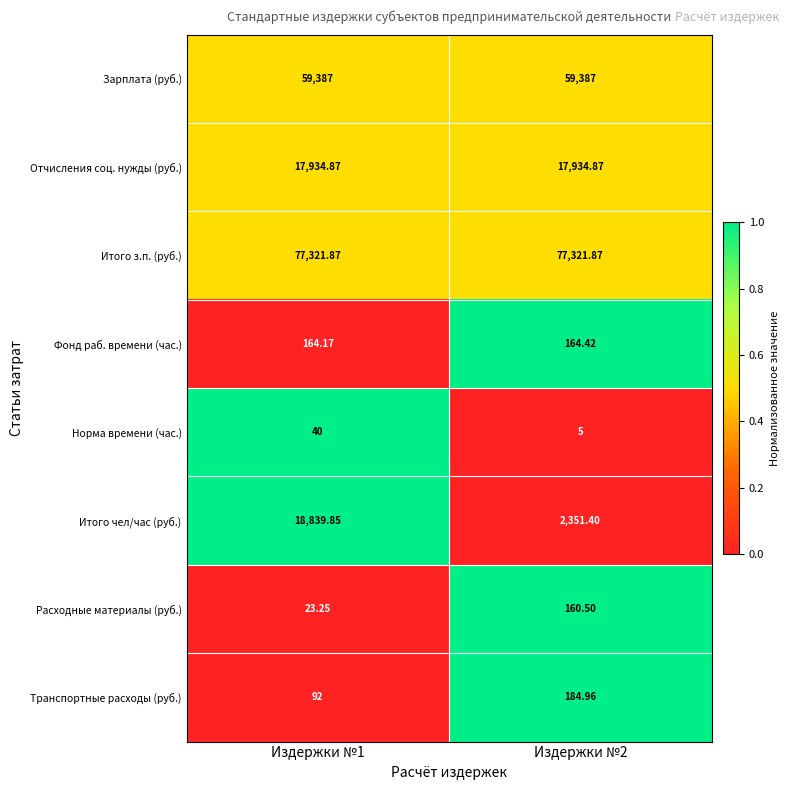

Which series has the widest spread of values?

Итого чел/час (руб.)